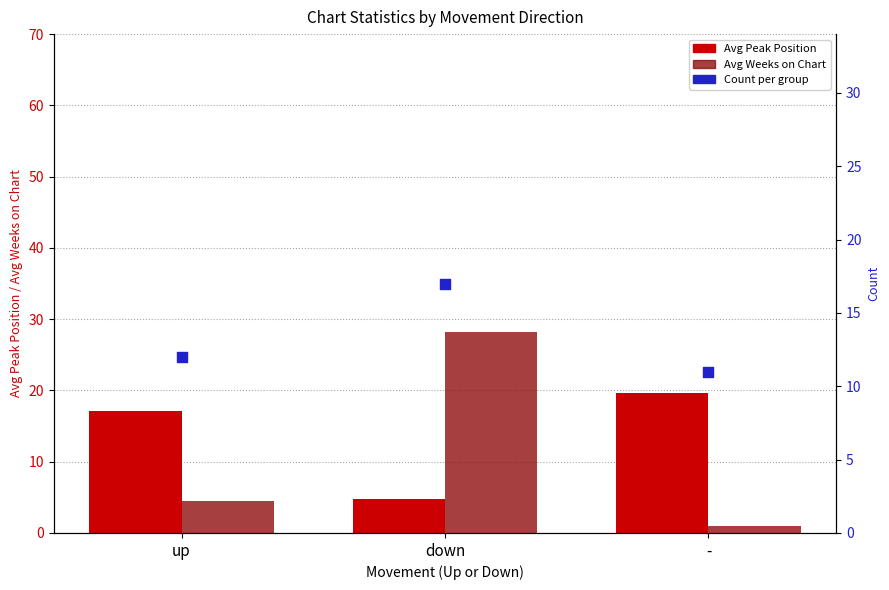

At how many categories does at least one series exceed 12?

3